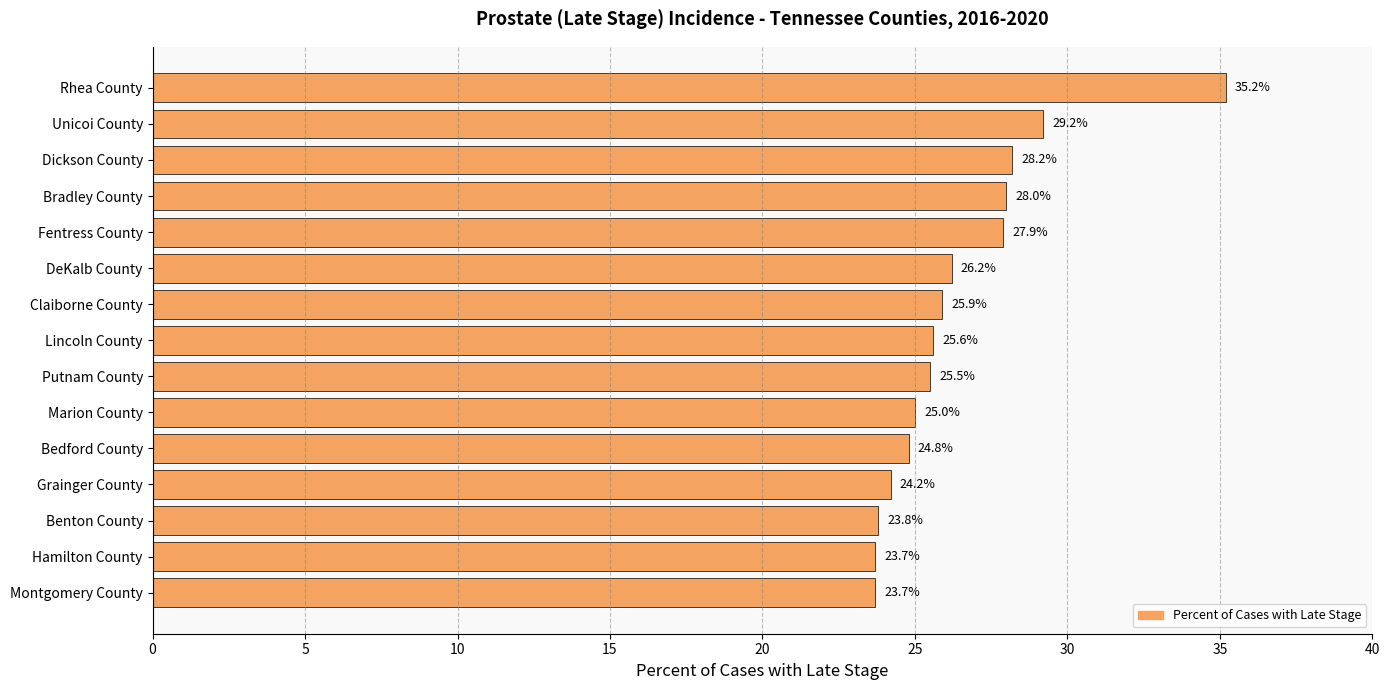

Reading top to bottom, transcribe all the data shown in this chart.

35.2	29.2	28.2	28.0	27.9	26.2	25.9	25.6	25.5	25.0	24.8	24.2	23.8	23.7	23.7